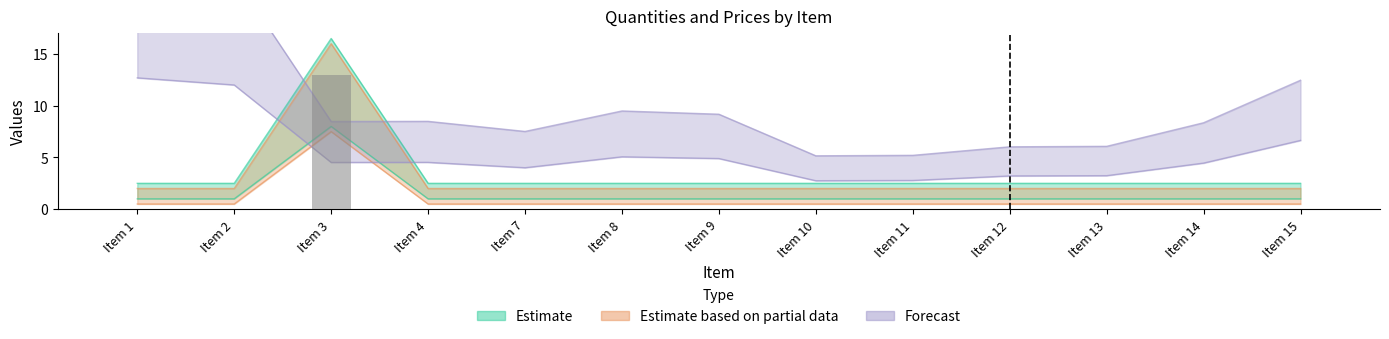

What is the value of the Estimate based on partial data (Saldo) bar at the 8th from the left?

1.0